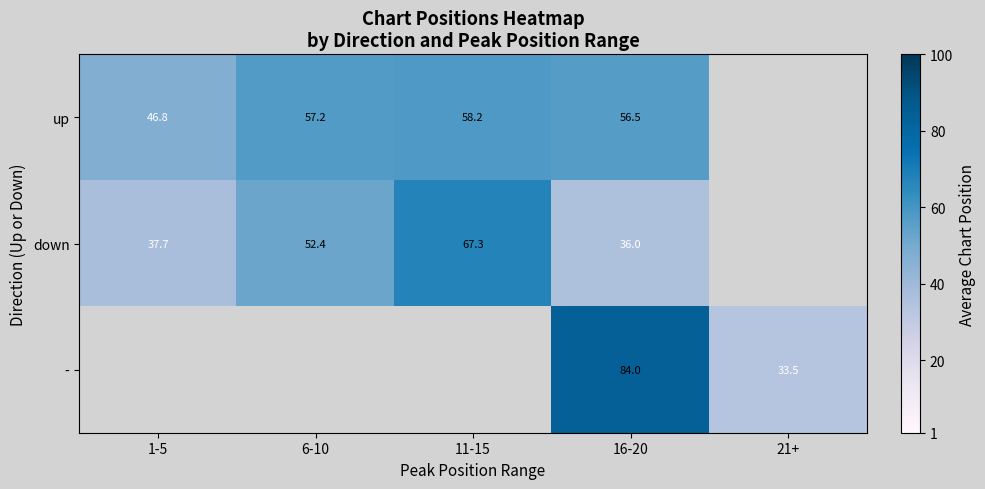

Is the value of - at 21+ greater than the value of down at 11-15?

No